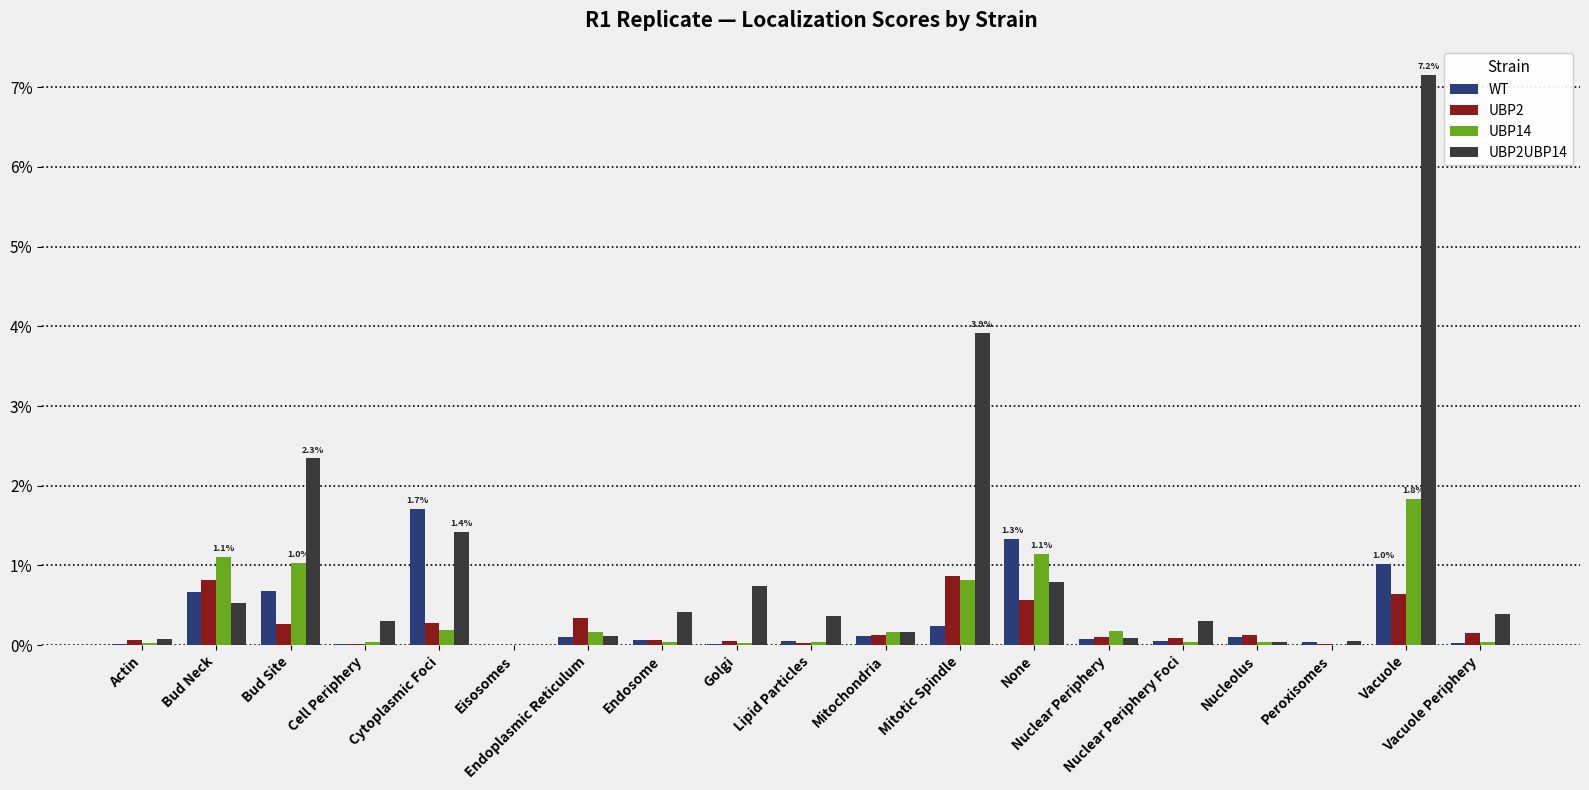

Between Cytoplasmic Foci and Mitotic Spindle, which series saw the biggest shift?

UBP2UBP14